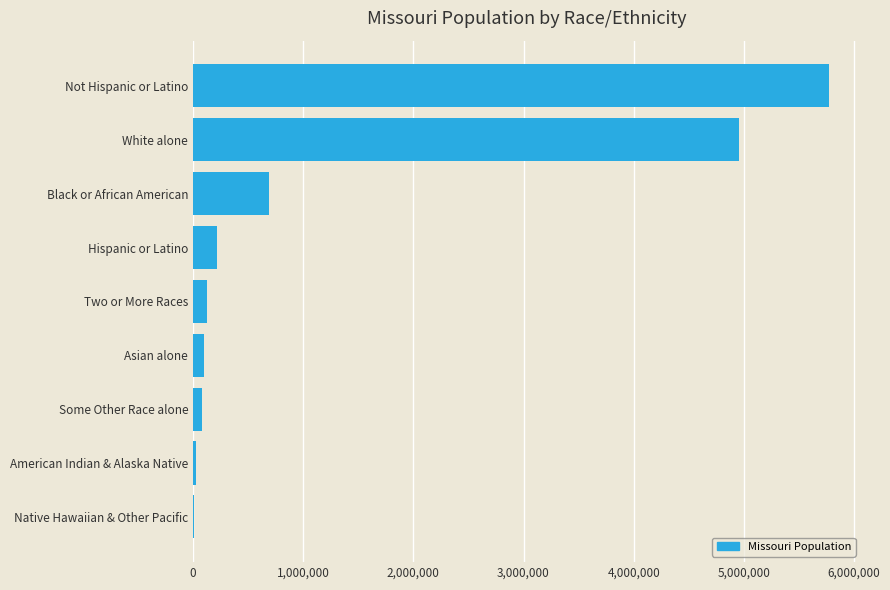

At which label is the value closest to 2891359?

White alone